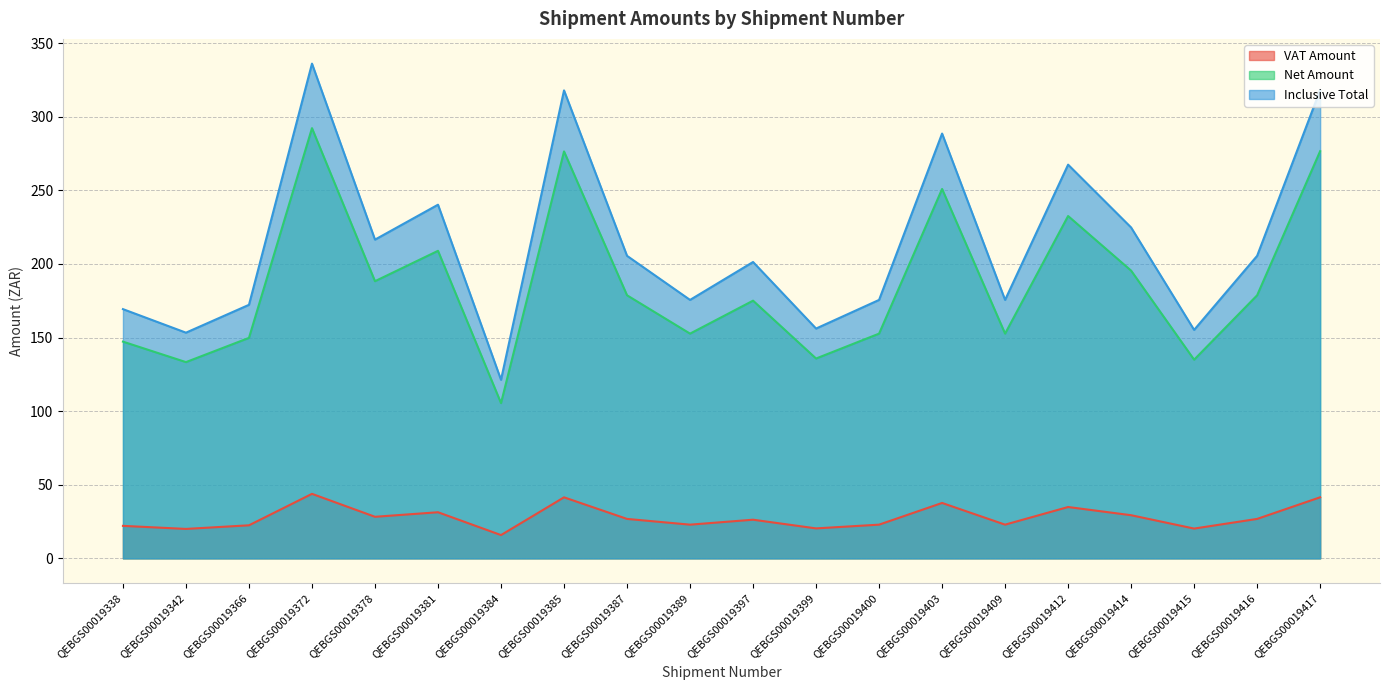

Is the value of Inclusive Total at QEBGS00019412 greater than the value of Net Amount at QEBGS00019409?

Yes